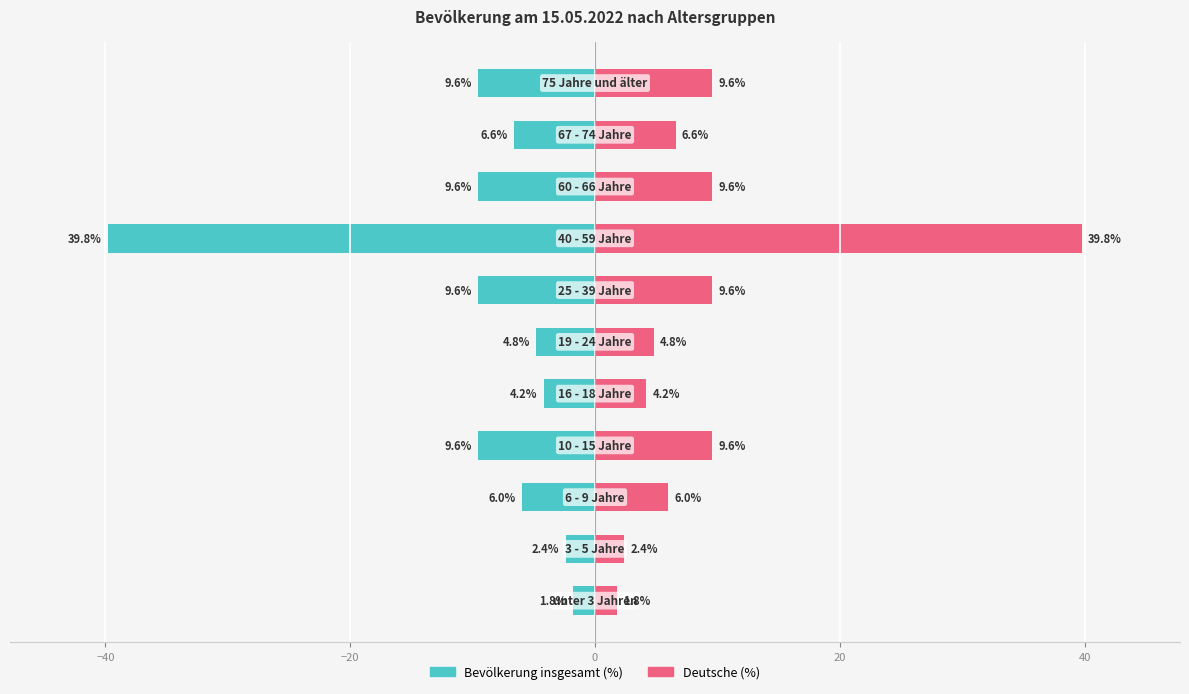

What is the average value of the Bevölkerung insgesamt (%) series?

-9.5